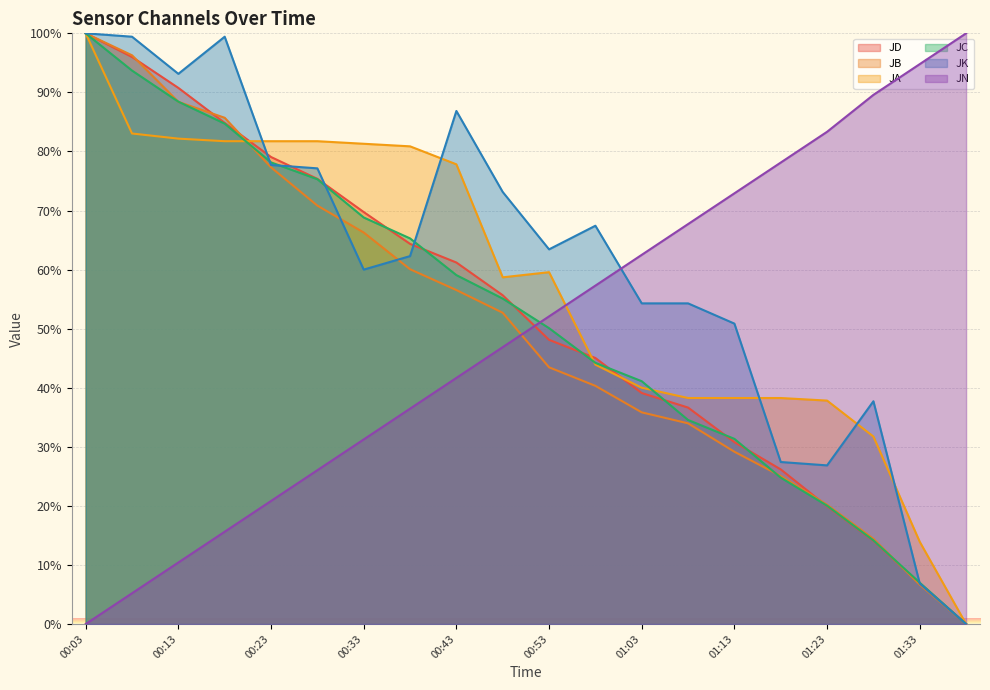

At how many categories does at least one series exceed 1?

20